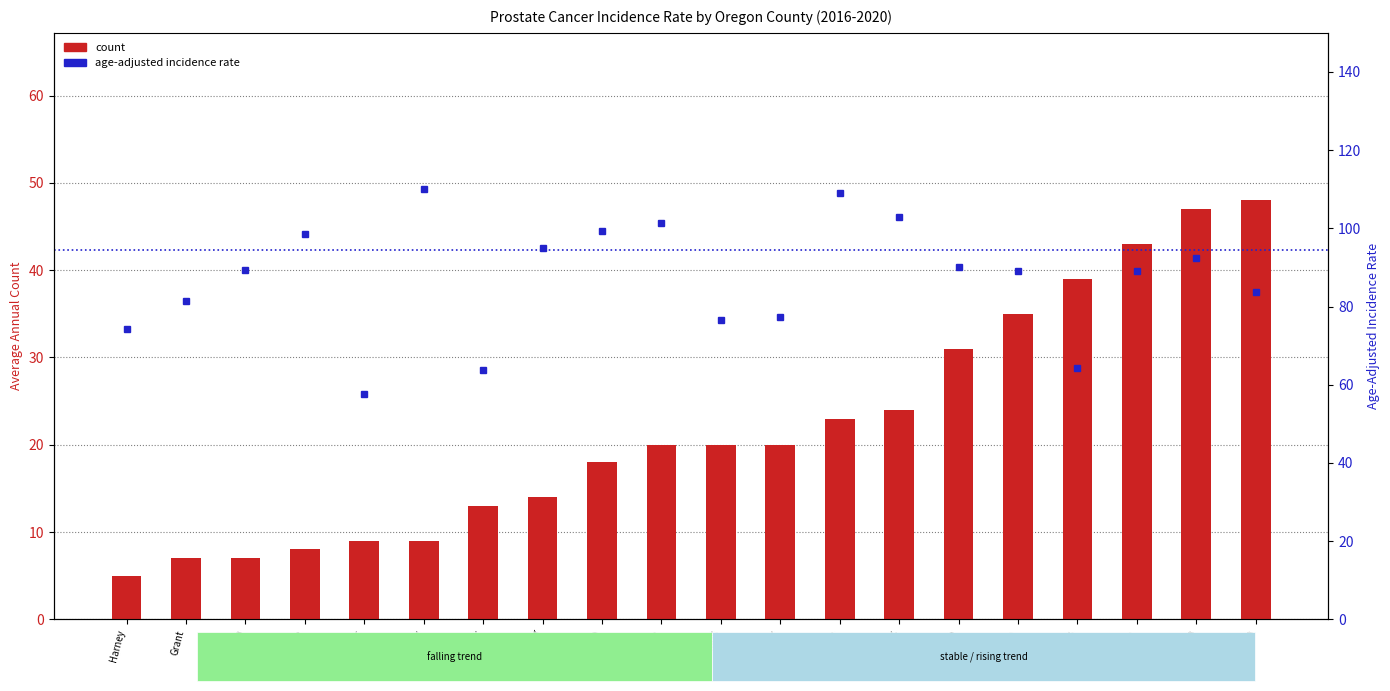

The value of count at Lincoln is 29.8. True or false?

False